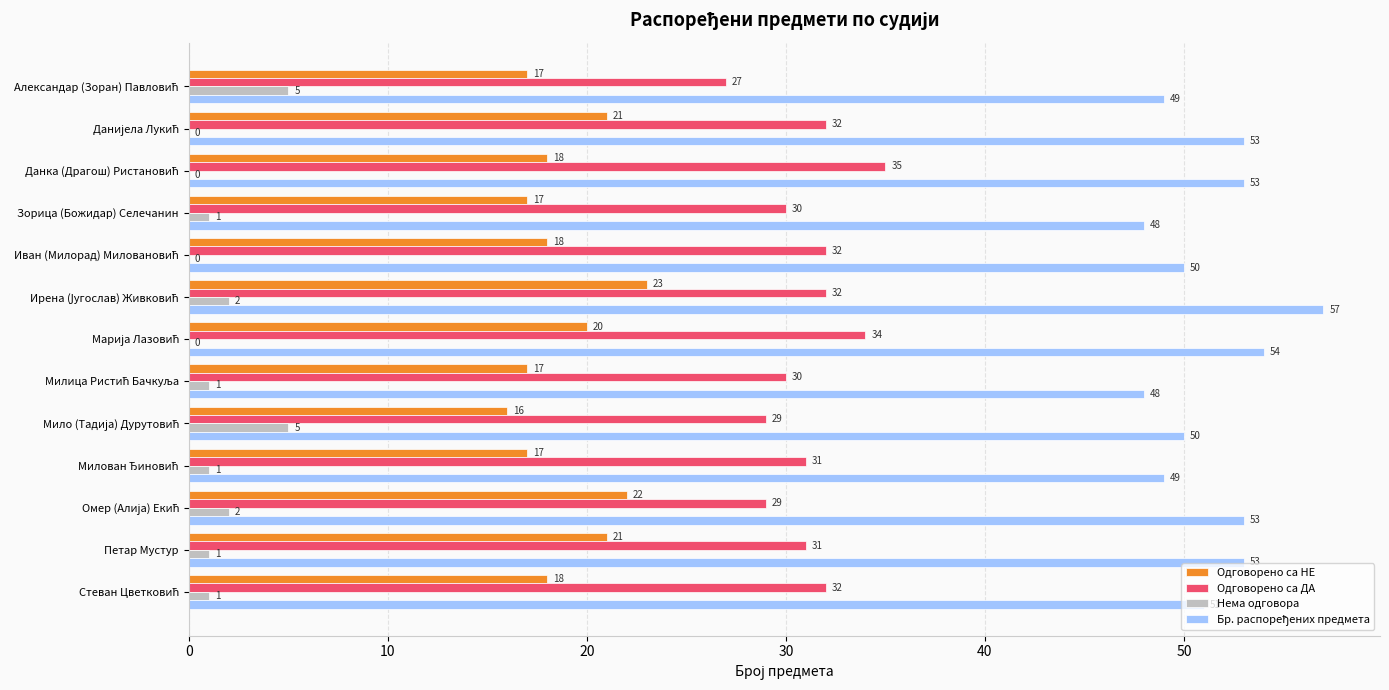

The Нема одговора series shows 1 at Петар Мустур. True or false?

True